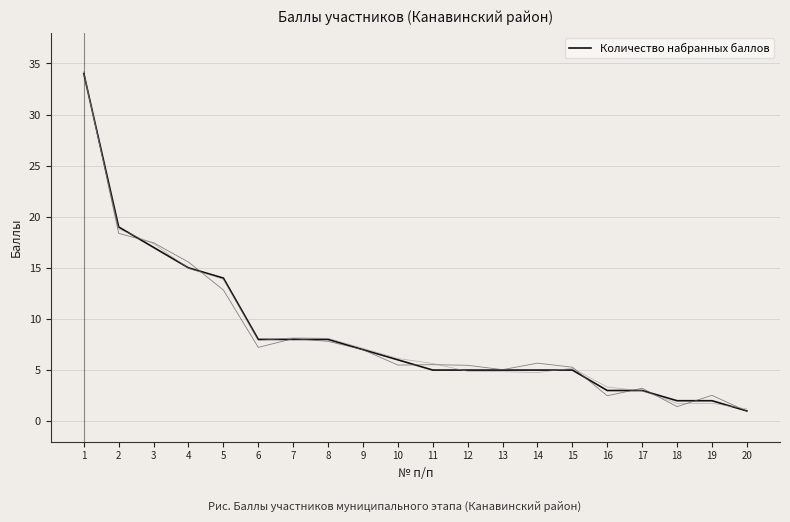

What is the sum of the values at 5 and 11?

19